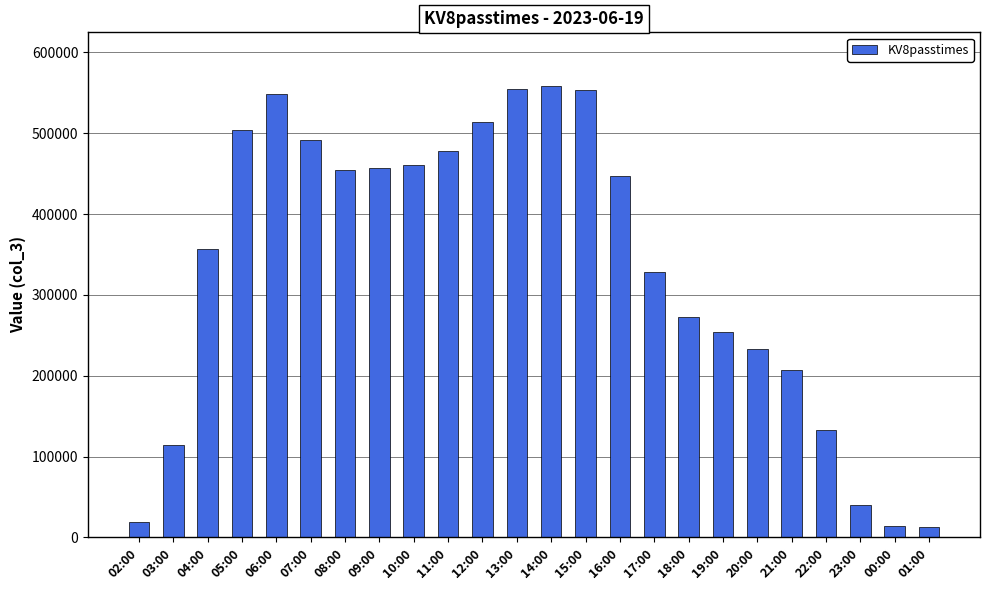

At which label is the value closest to 285389?

18:00